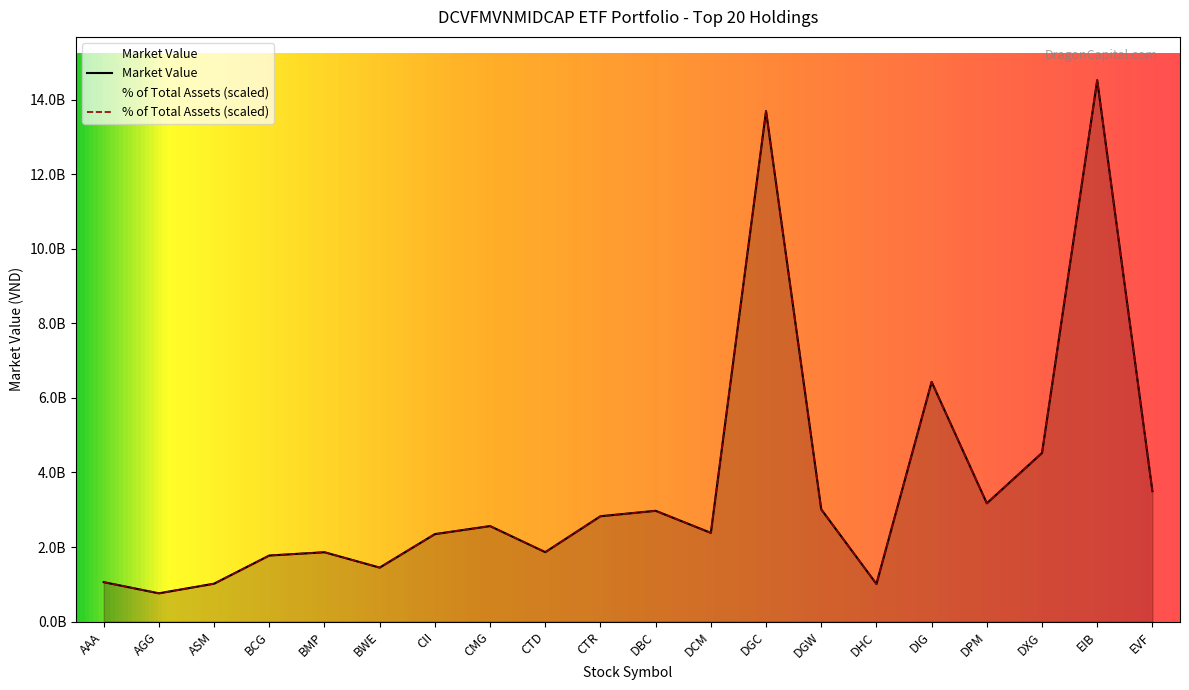

Between DGC and EVF, which series saw the biggest shift?

Market Value